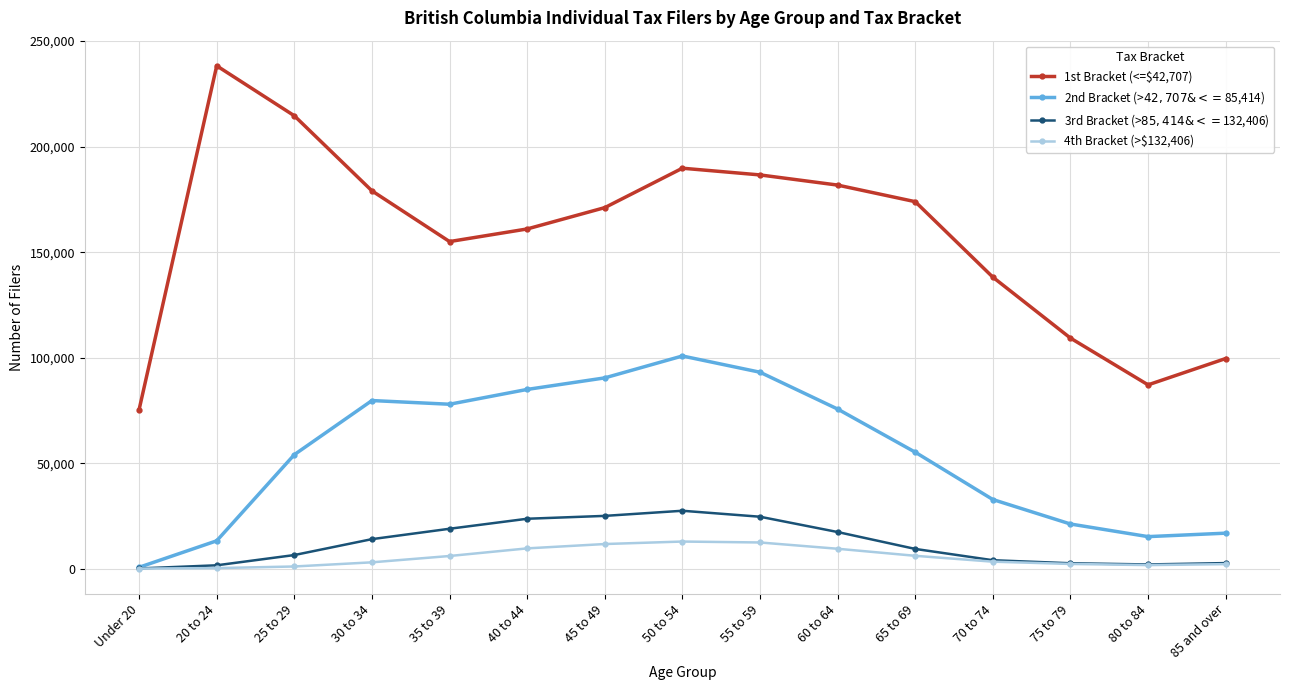

What is the difference between the 1st Bracket (<=$42,707) values at 60 to 64 and 70 to 74?

43630